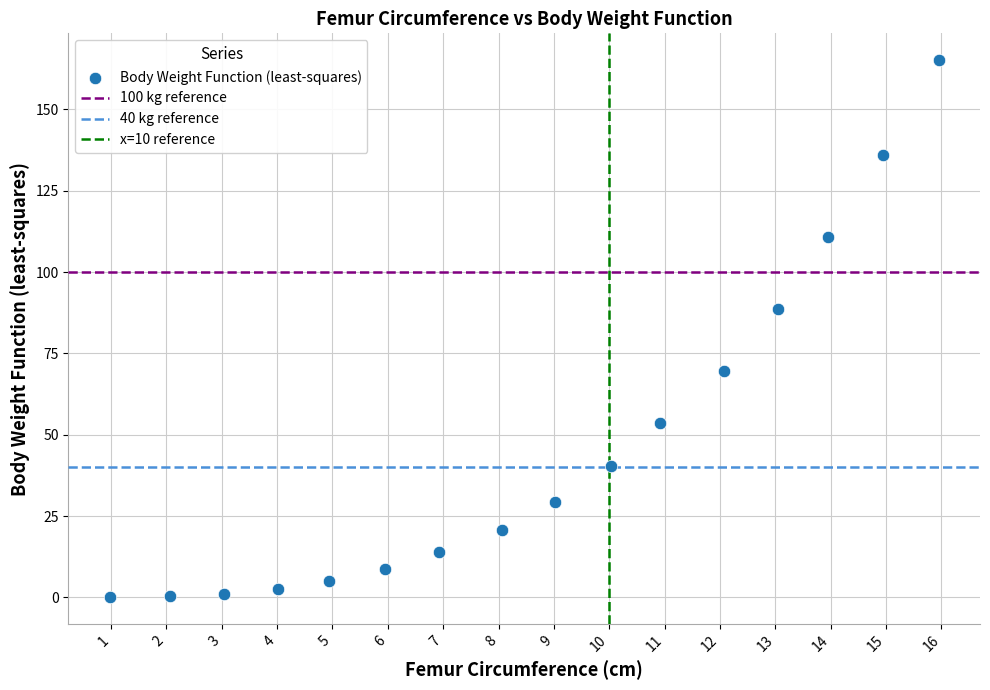

What is the range of Y values (max minus min)?

165.1